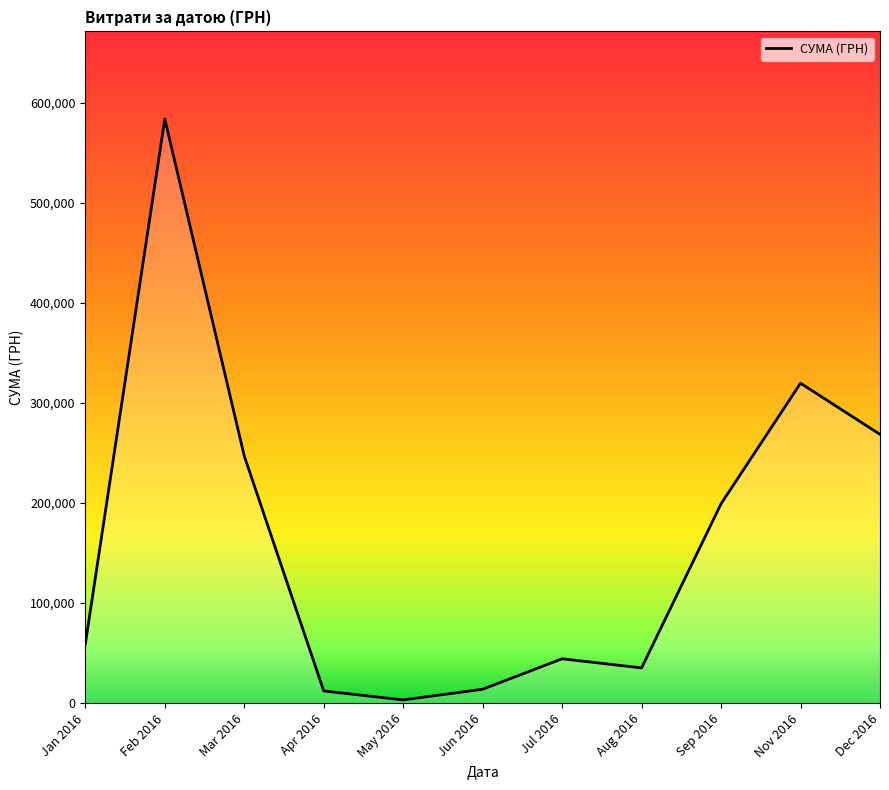

What is the ratio of the value at Sep 2016 to the value at Feb 2016?

0.3